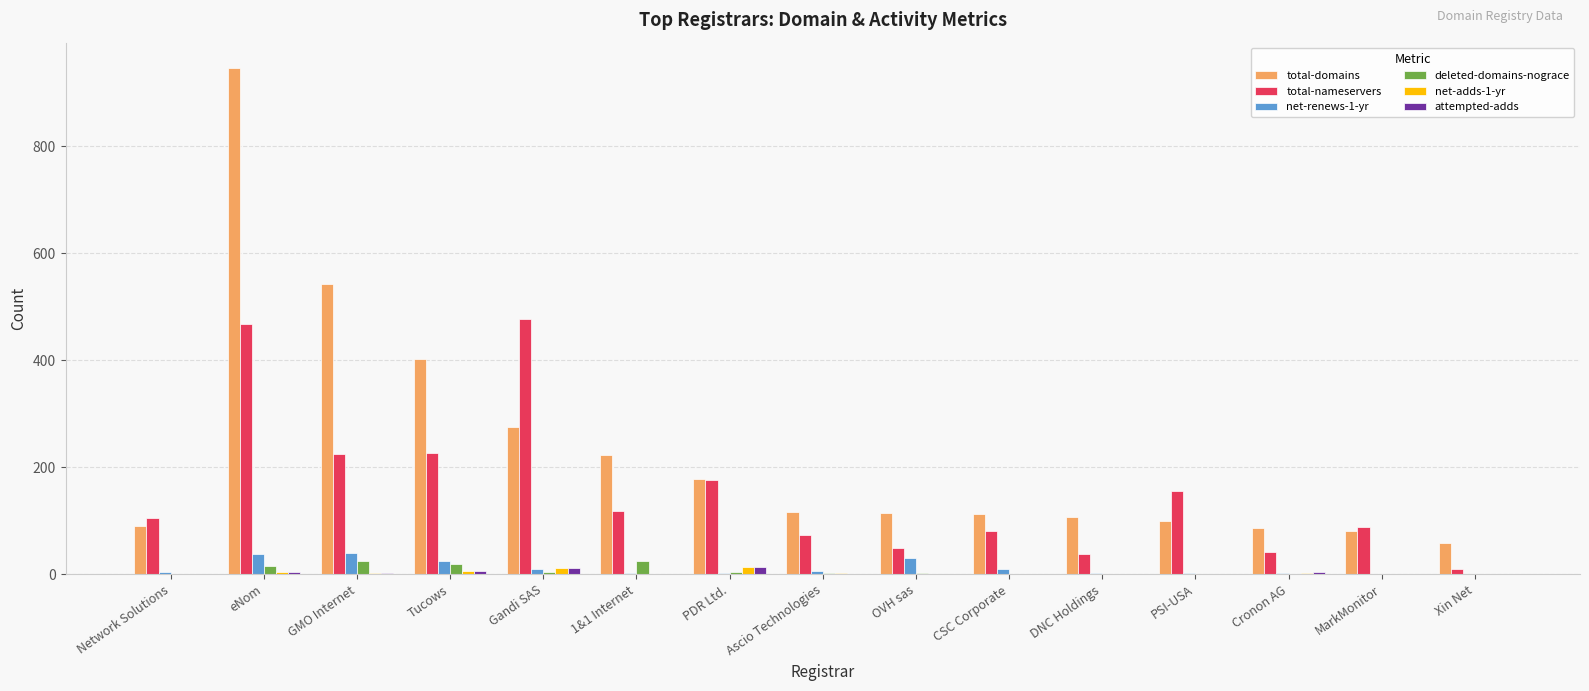

At which category is the sum across all series the highest?

eNom